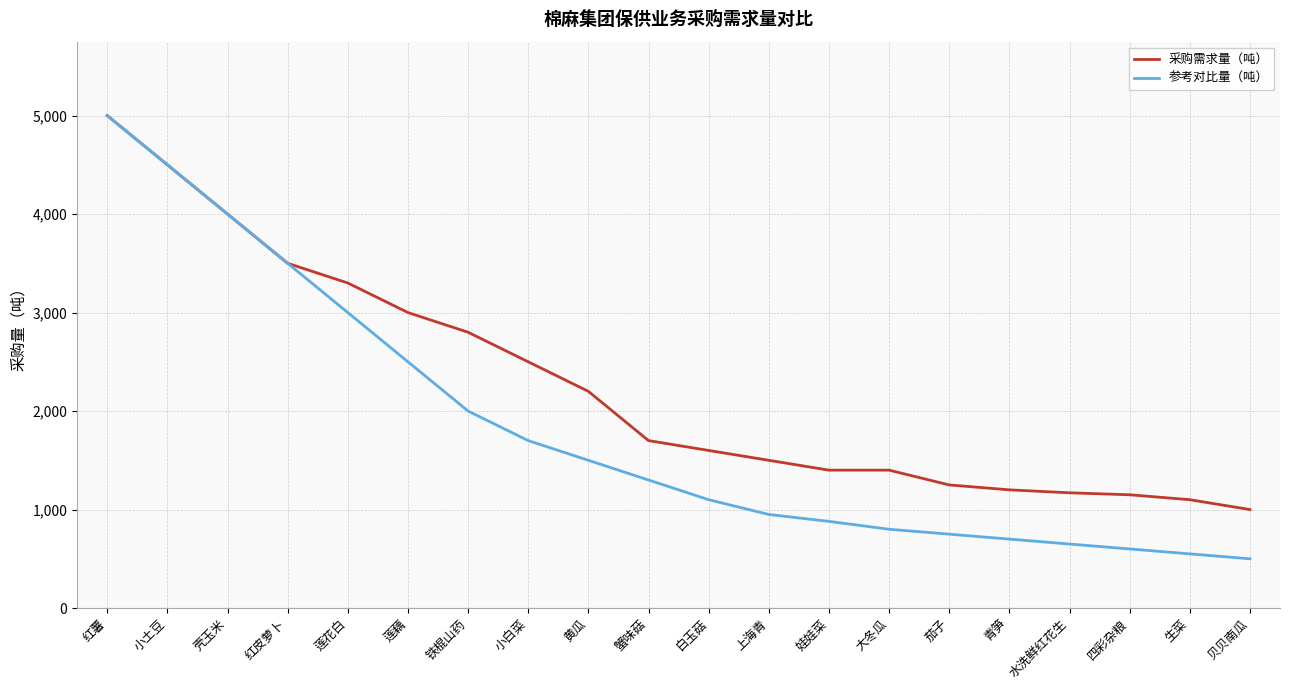

Count the number of categories in the chart.

20